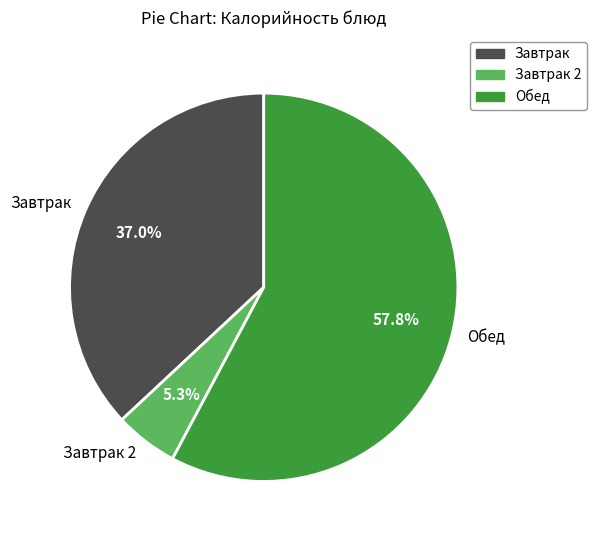

What is the largest slice in the pie chart?

Обед